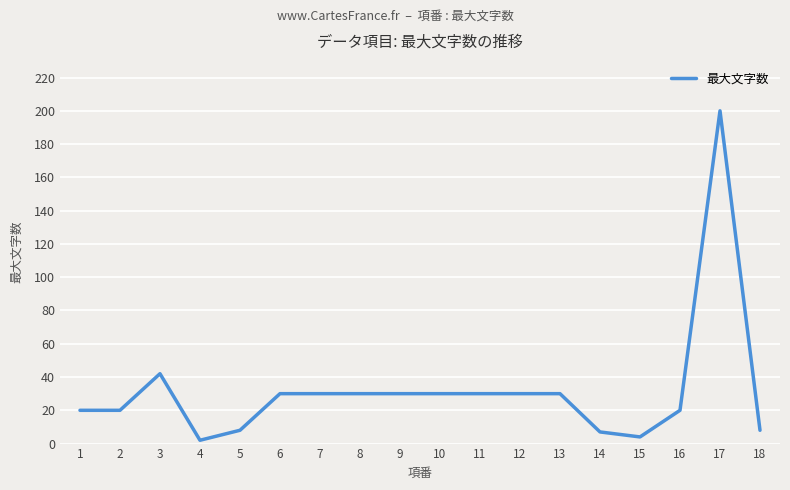

Between 9 and 5, which is larger?

9